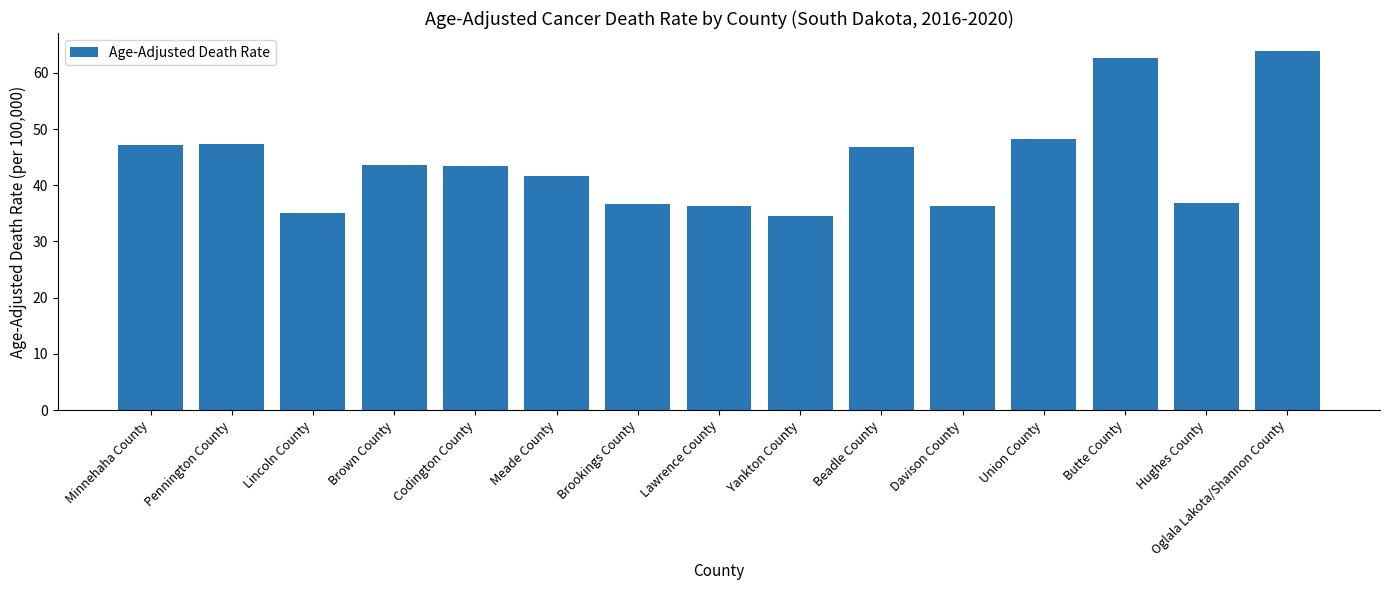

What is the approximate value at Codington County?

43.5